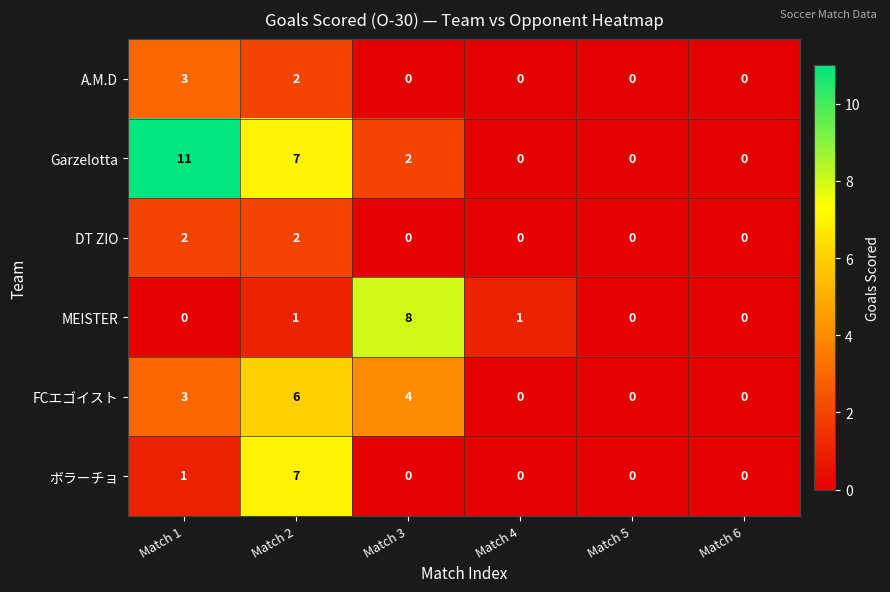

List the series in order of their peak value, lowest first.

DT ZIO, A.M.D, FCエゴイスト, ボラーチョ, MEISTER, Garzelotta